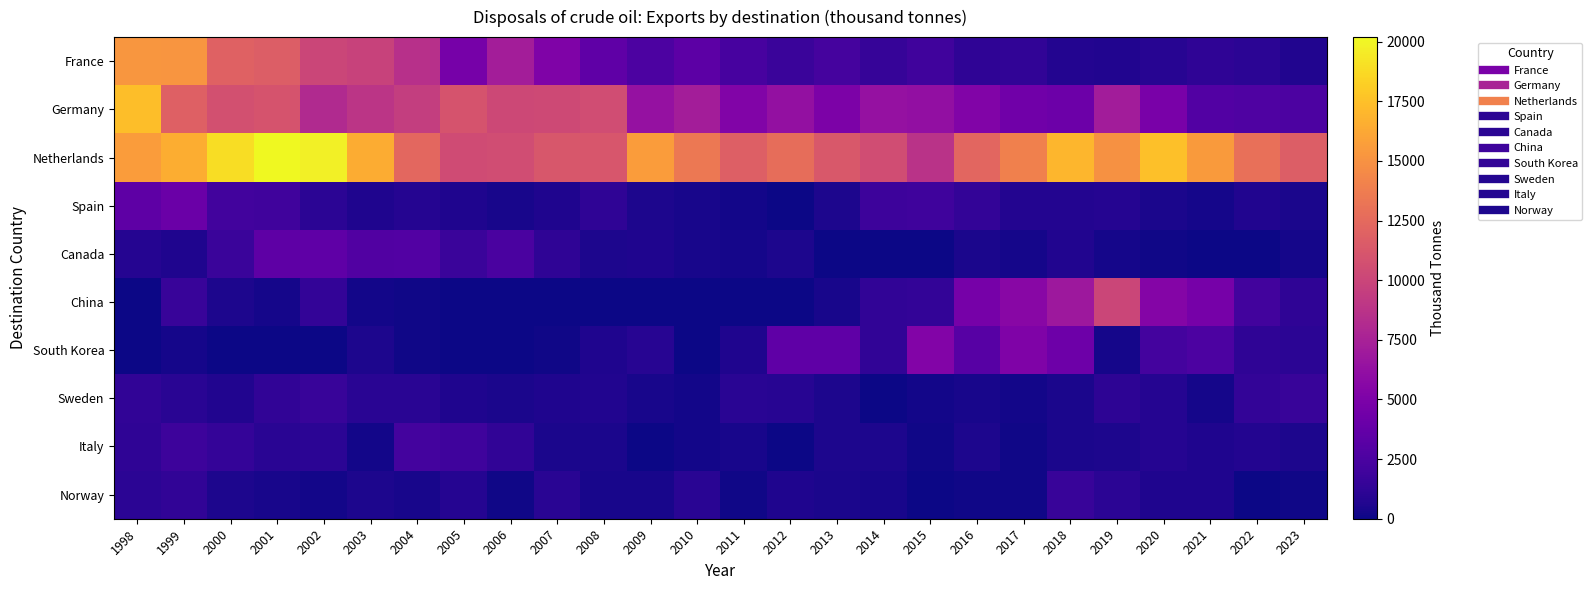

List the series in order of their peak value, lowest first.

Sweden, Norway, Italy, Canada, Spain, South Korea, China, France, Germany, Netherlands